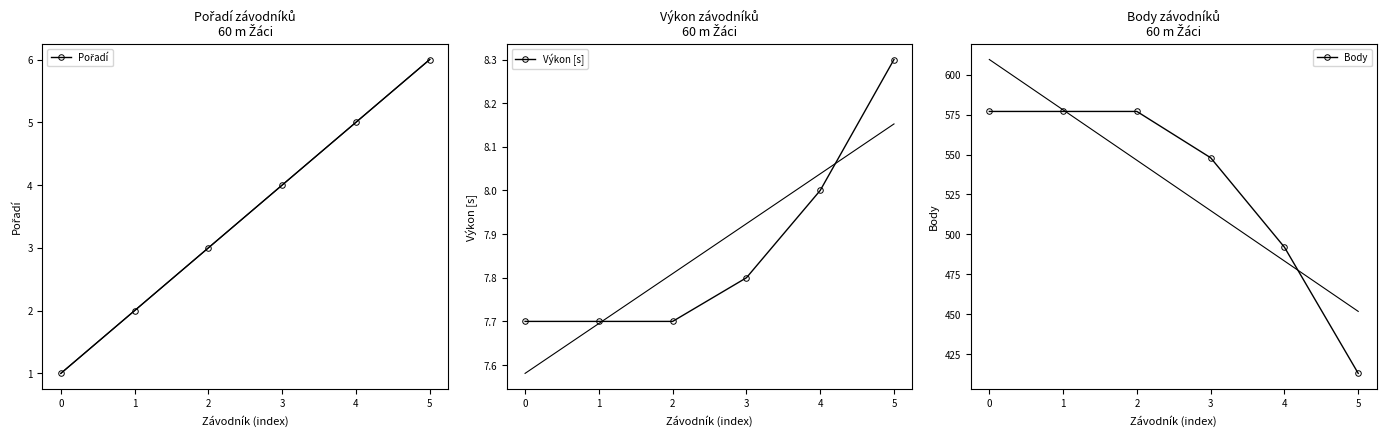

True or false: Výkon [s] and Pořadí cross at least once.

False